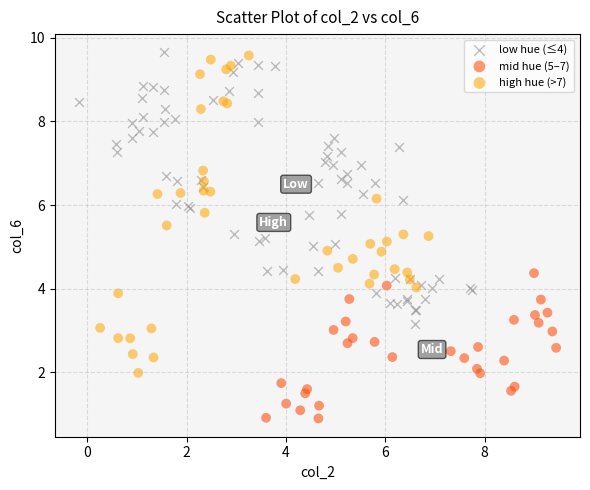

Which series has the widest spread of Y values?

high hue (>7)